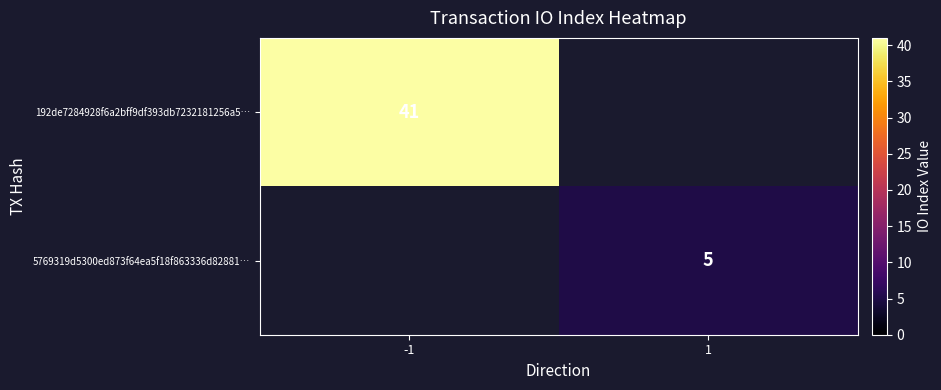

Is the value of 5769319d5300ed873f64ea5f18f863336d82881… at 1 greater than the value of 192de7284928f6a2bff9df393db7232181256a5… at -1?

No